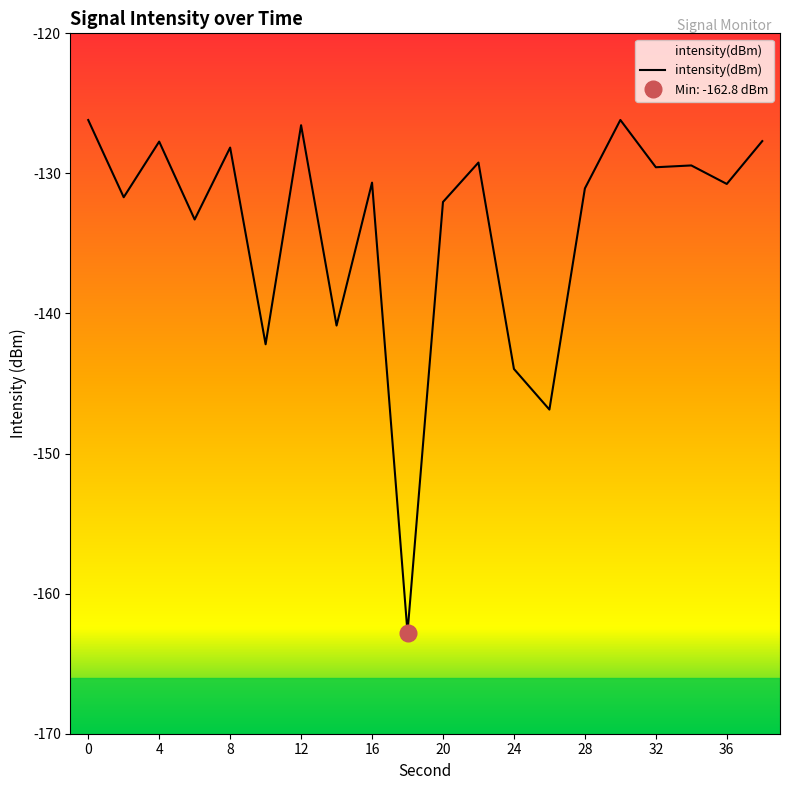

What is the average value?

-133.8